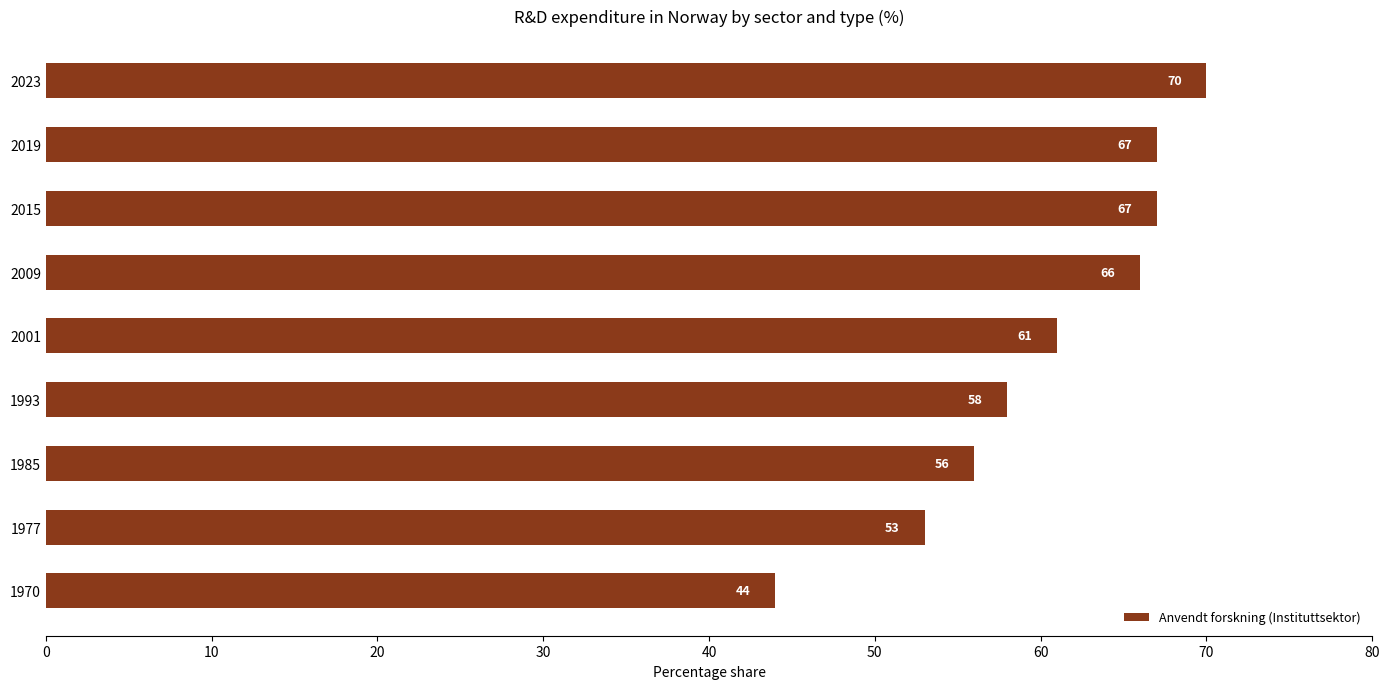

Between 2001 and 1977, which is larger?

2001